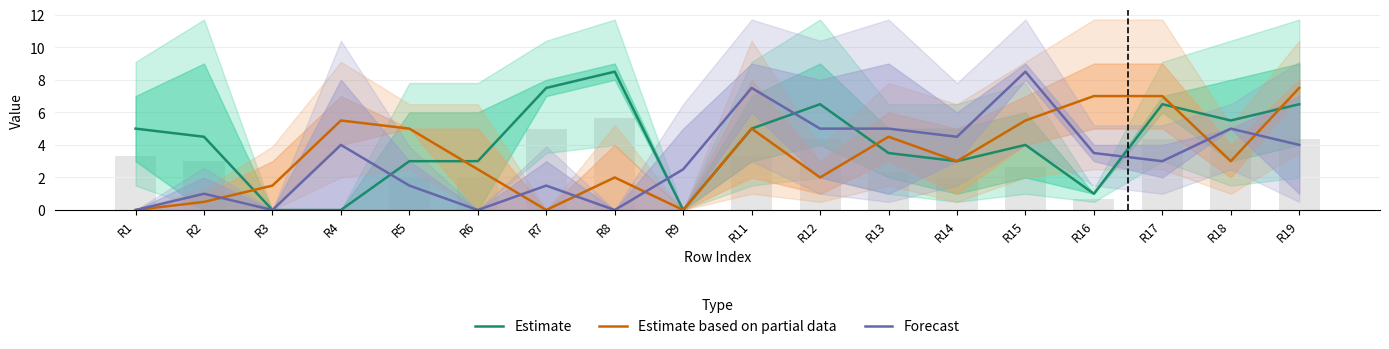

Does the chart contain stacked bars?

No